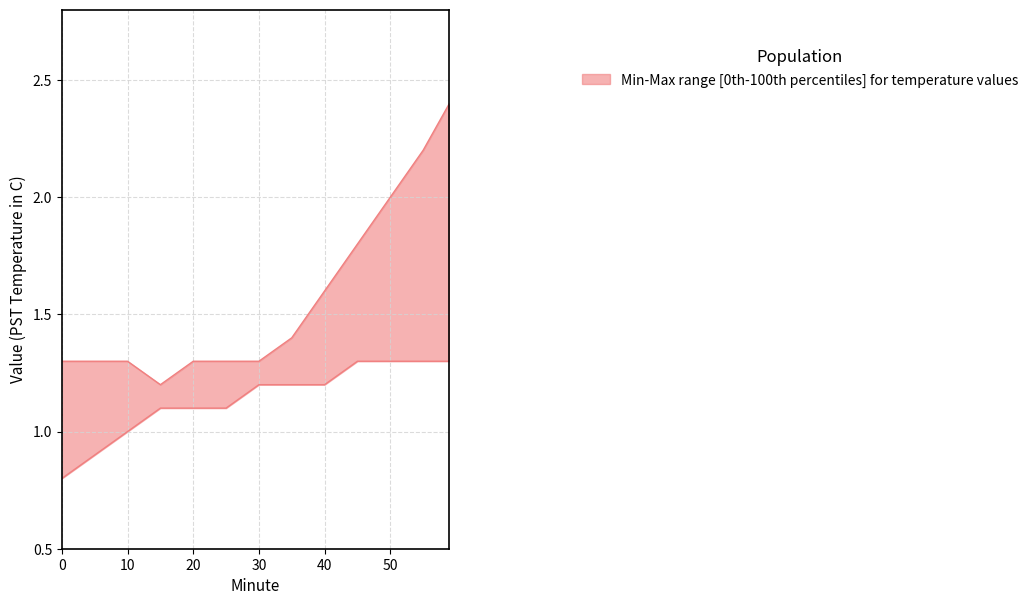

What is the sum of the upper values at 20 and 50?

3.3